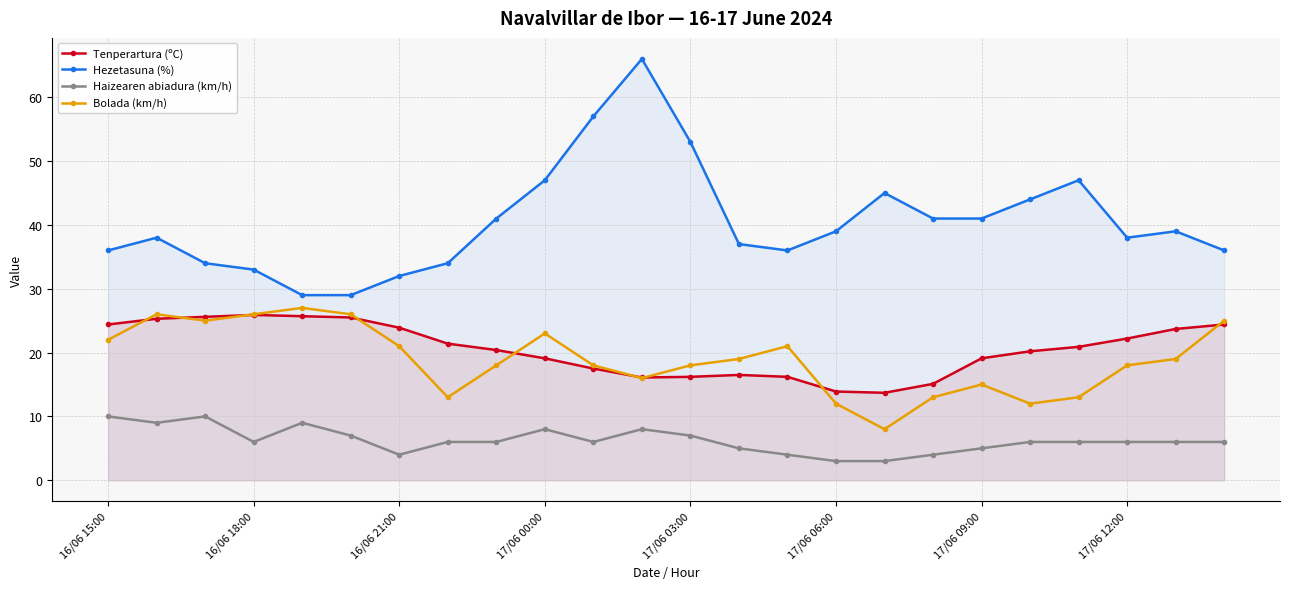

At how many categories does at least one series exceed 20?

24